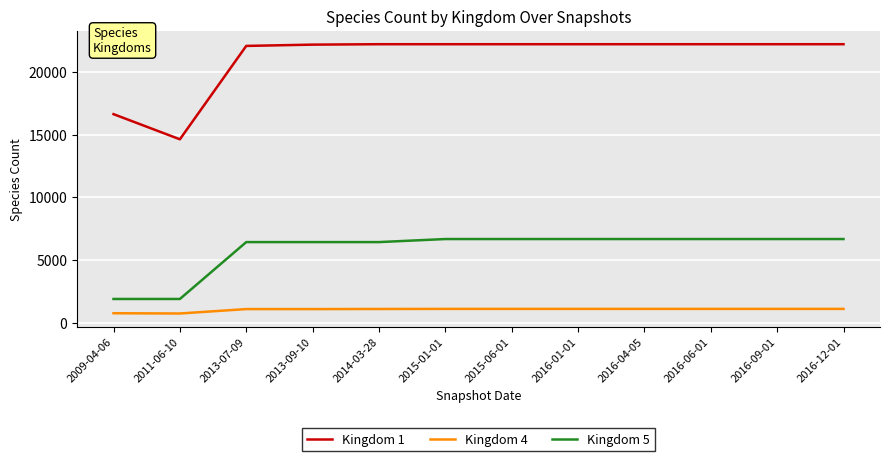

True or false: Kingdom 5 has a value of 6679 at 2015-01-01.

True